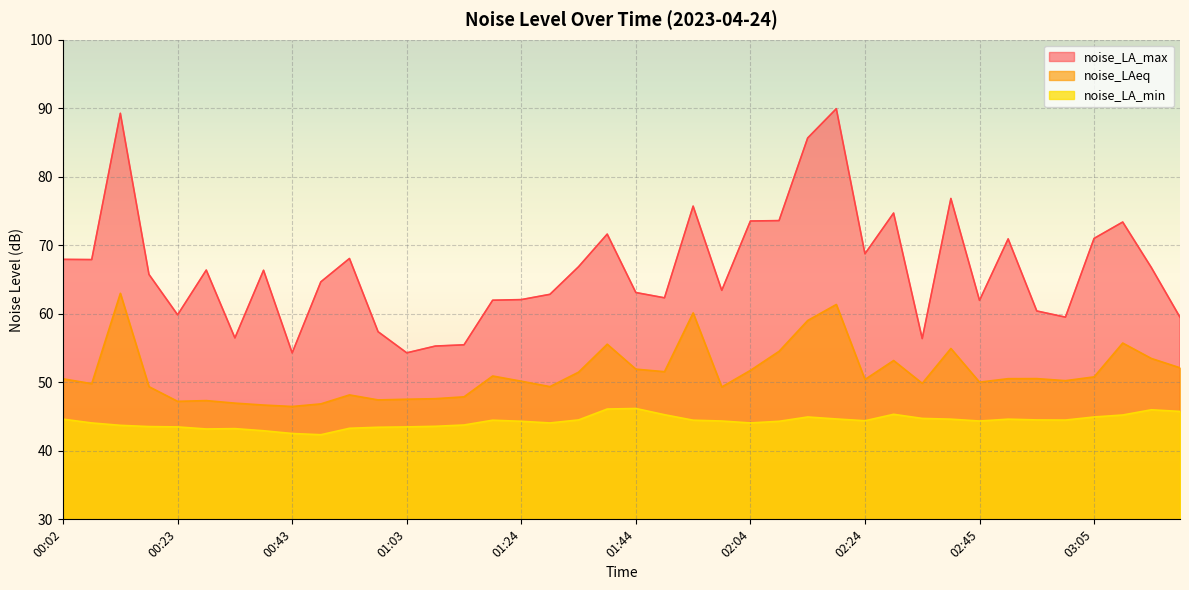

Reading right to left, what are all the values shown in this chart?

noise_LA_max: 59.5	66.8	73.4	71.0	59.5	60.4	70.9	62.0	76.8	56.4	74.7	68.8	89.9	85.7	73.6	73.5	63.4	75.7	62.3	63.1	71.6	66.9	62.8	62.1	62.0	55.5	55.3	54.3	57.4	68.1	64.7	54.3	66.3	56.5	66.4	59.9	65.7	89.3	67.9	67.9
noise_LAeq: 52.1	53.5	55.7	50.8	50.2	50.5	50.5	50.0	54.9	49.9	53.2	50.4	61.4	59.0	54.5	51.7	49.3	60.1	51.5	51.9	55.6	51.5	49.4	50.2	50.9	47.9	47.6	47.5	47.4	48.2	46.9	46.5	46.7	47.0	47.3	47.2	49.4	63.0	49.8	50.5
noise_LA_min: 45.8	46.0	45.2	44.9	44.5	44.5	44.6	44.4	44.6	44.7	45.3	44.4	44.6	44.9	44.3	44.1	44.4	44.5	45.3	46.2	46.1	44.5	44.1	44.3	44.5	43.8	43.6	43.5	43.4	43.3	42.4	42.5	42.9	43.2	43.2	43.5	43.5	43.7	44.1	44.6